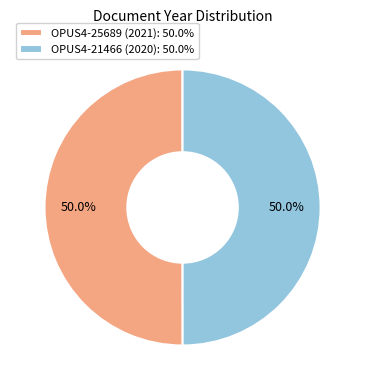

What is the ratio of the value at OPUS4-25689 (2021): 50.0% to the value at OPUS4-21466 (2020): 50.0%?

1.0